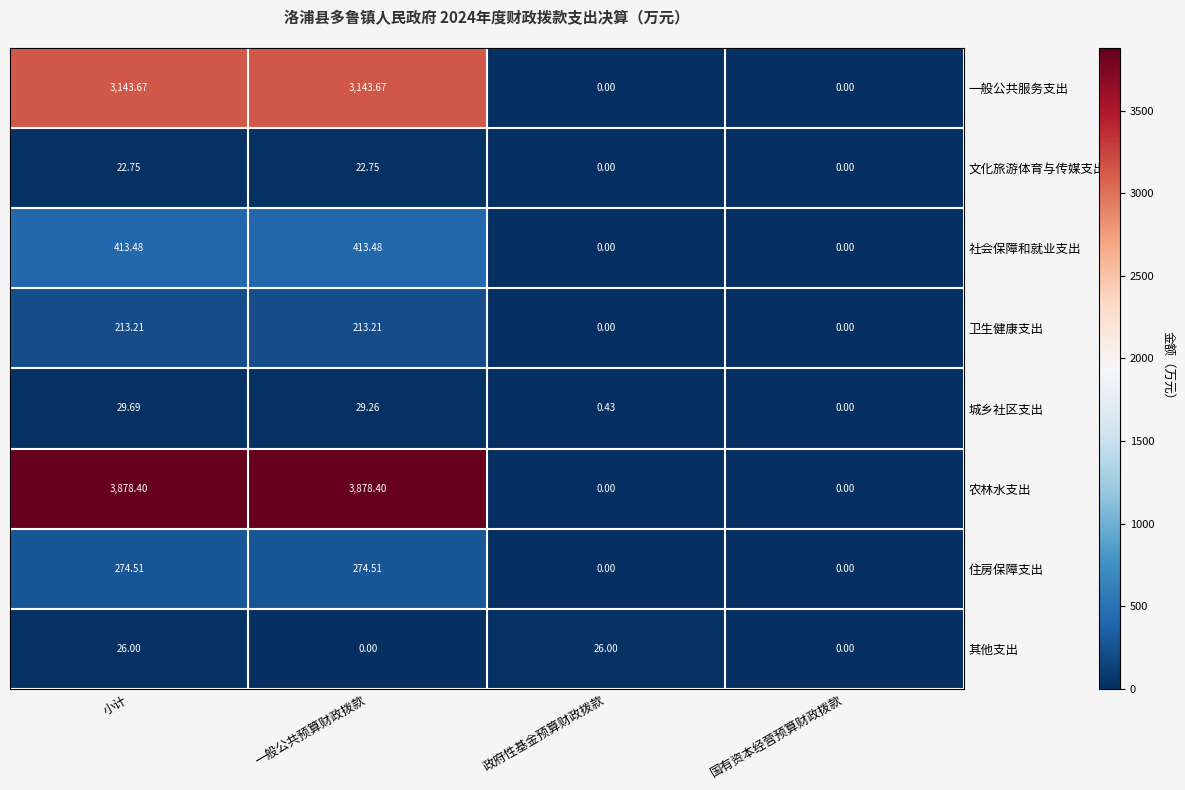

At which category is the sum across all series the highest?

小计